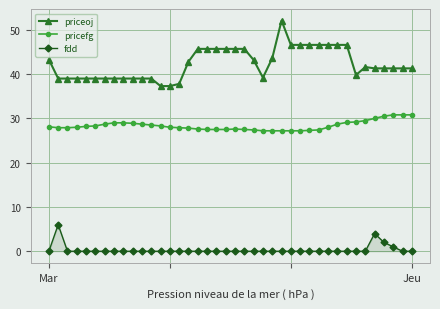

What is the minimum value for priceoj?

37.3